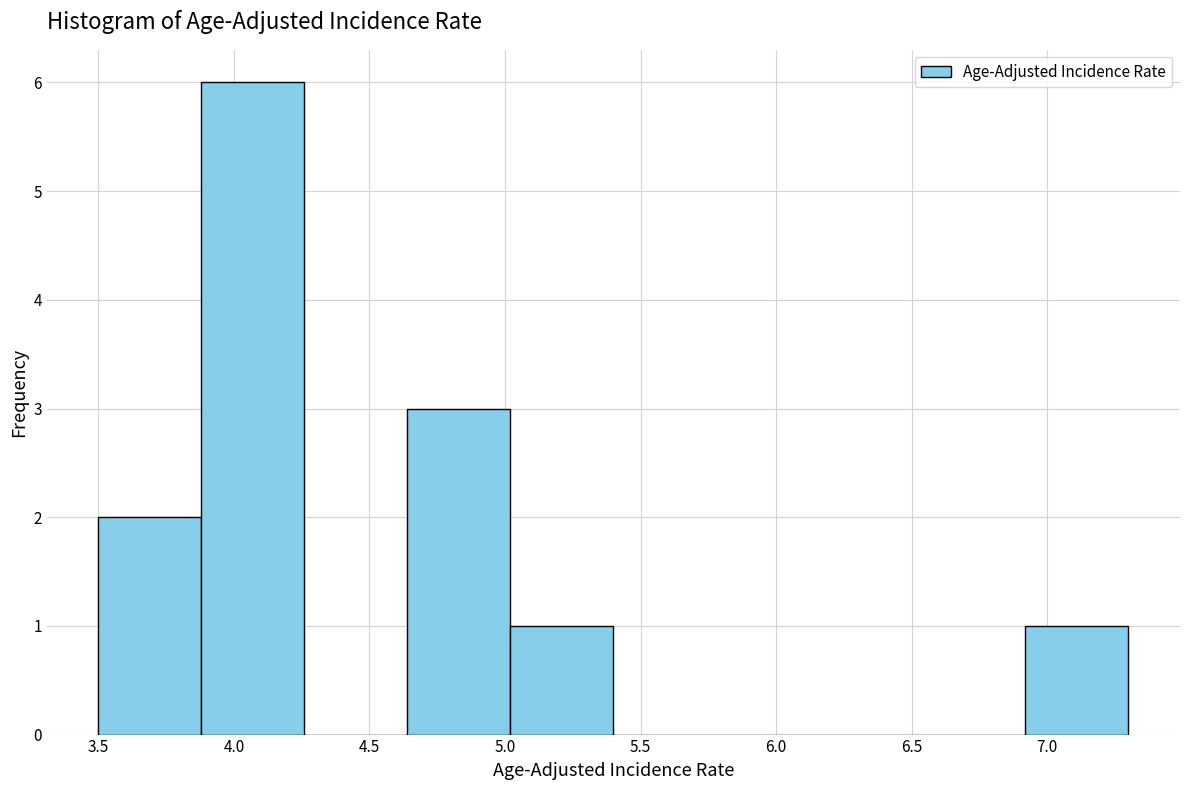

Reading left to right, transcribe this chart: for each bar, give the range it covers on the x-axis and its height. Neither the bar edges nor the heights are printed on the chart, so give them approximately, as read against the axes.

3.50 to 3.88: 2
3.88 to 4.26: 6
4.26 to 4.64: 0
4.64 to 5.02: 3
5.02 to 5.40: 1
5.40 to 5.78: 0
5.78 to 6.16: 0
6.16 to 6.54: 0
6.54 to 6.92: 0
6.92 to 7.30: 1